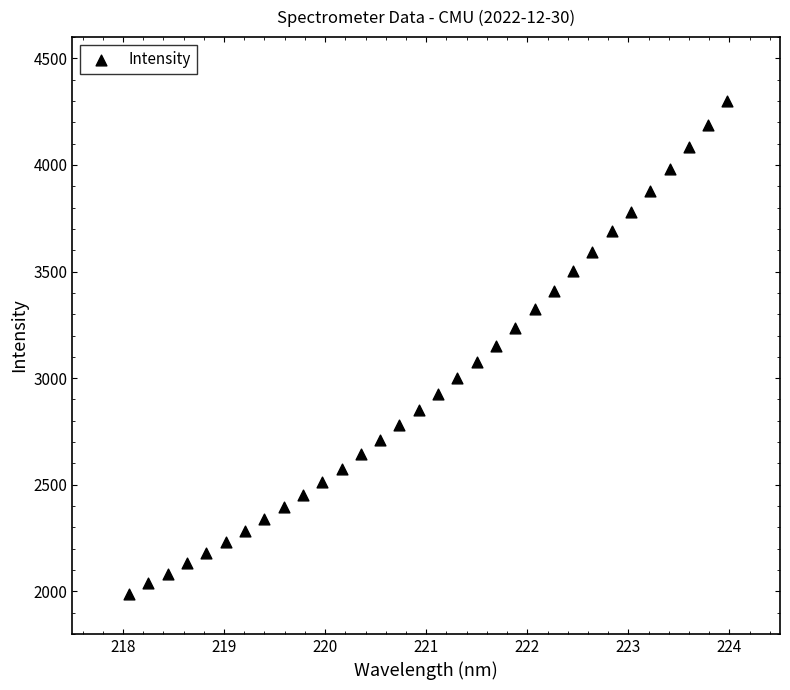

What is the range of X values (max minus min)?

5.9